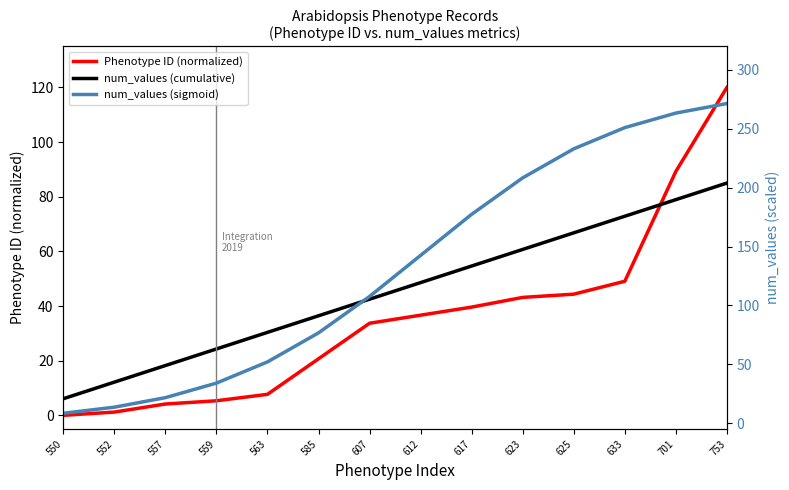

Which series ends up on top after the final intersection of num_values (cumulative) and Phenotype ID (normalized)?

Phenotype ID (normalized)